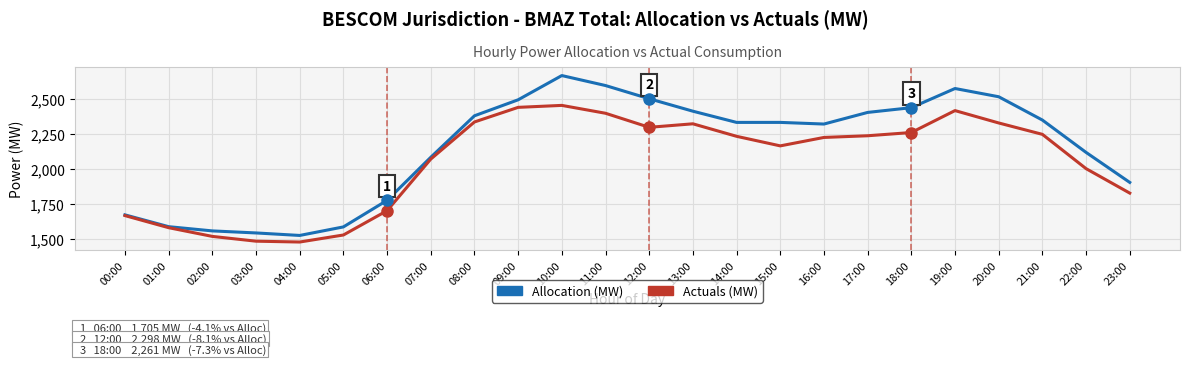

What is the total value across all series at 13:00?

4735.7